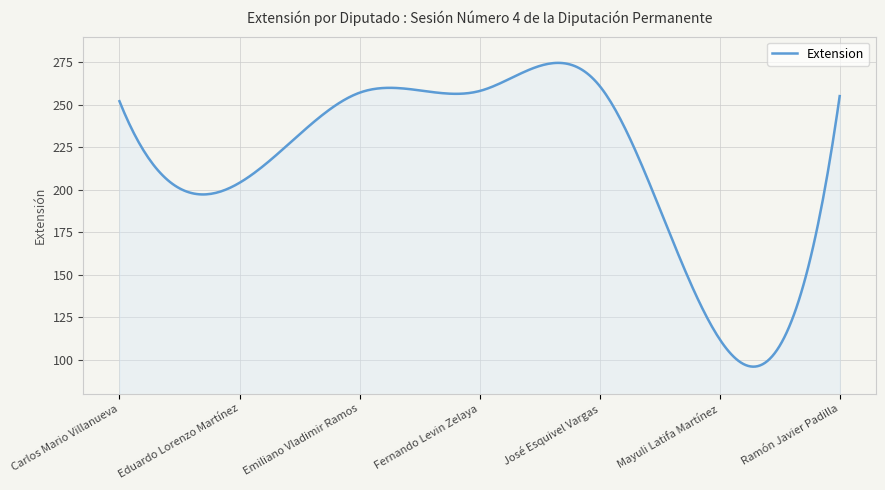

What is the average value?

215.0